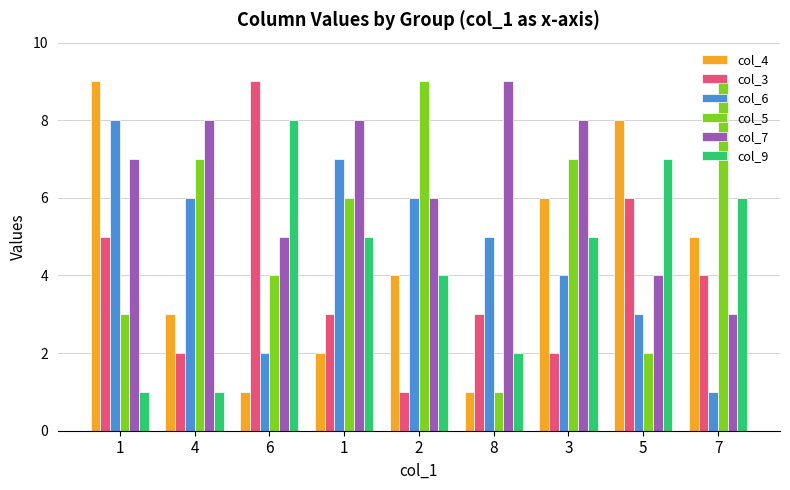

Count the number of data series in this chart.

6